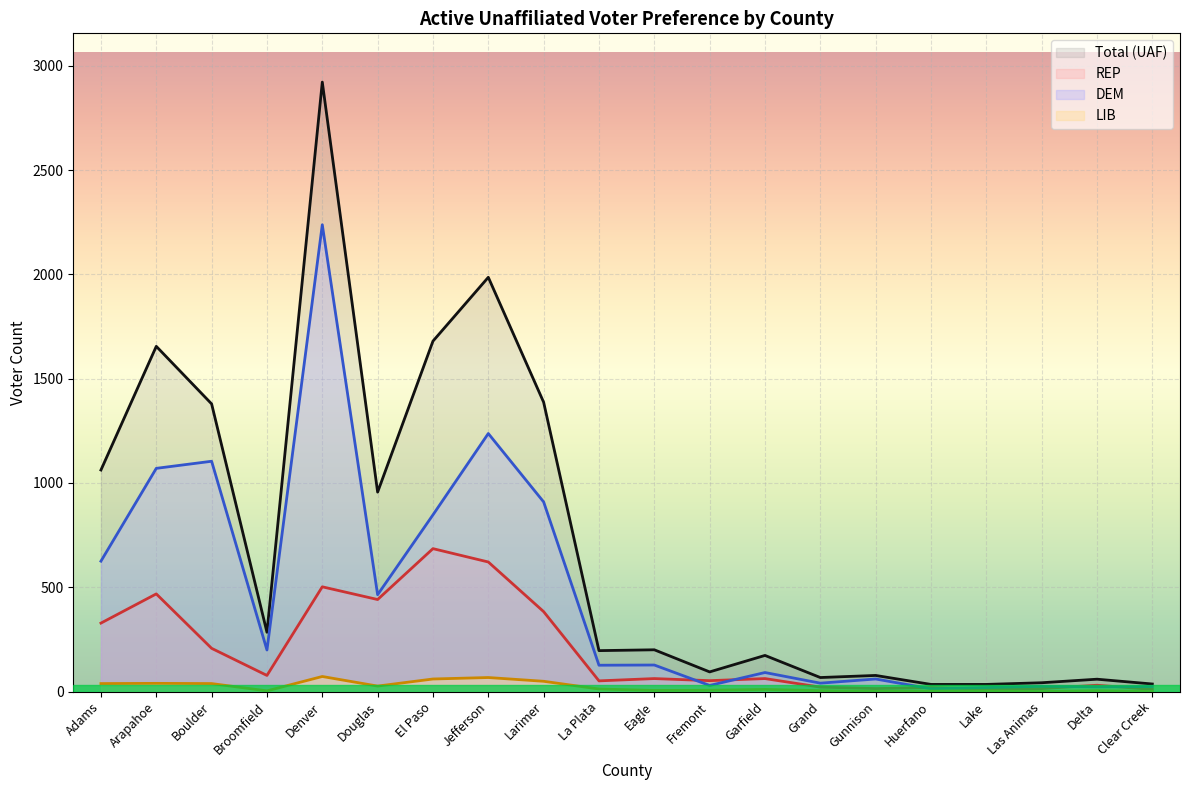

What is the spread (max minus min) of values at Clear Creek?

36